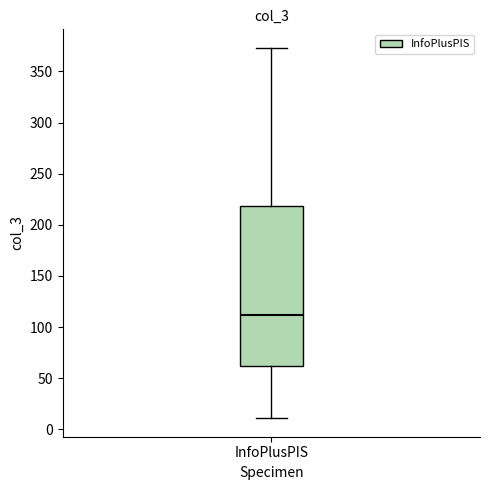

Transcribe this box plot: give where the median line is, the range the box spans, and where the two whiskers end, as read against the y-axis. The values are not printed on the chart, so give them approximately, as read against the axis.

median 110, box 65 to 220, whiskers 10 to 375